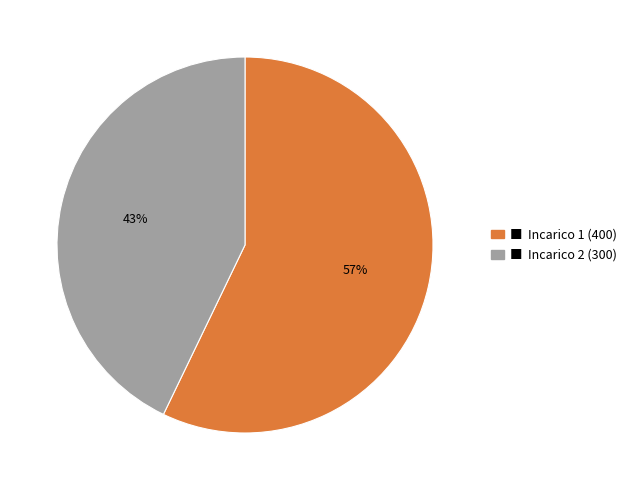

Is there a majority slice in this chart?

Yes